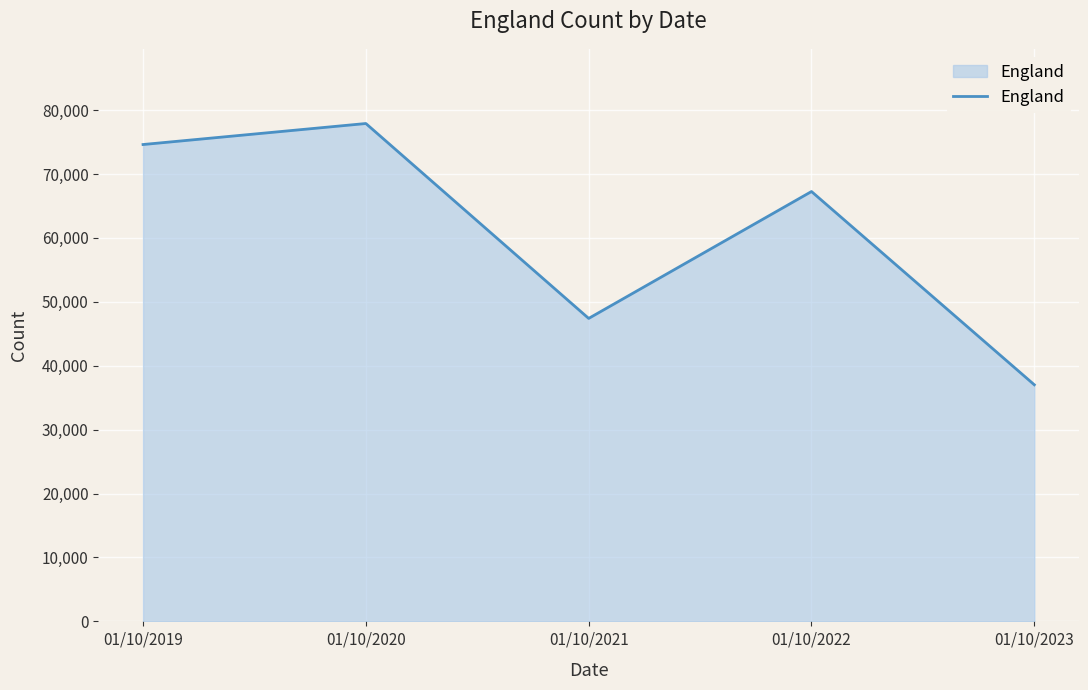

At which label does the data first exceed 67264?

01/10/2019